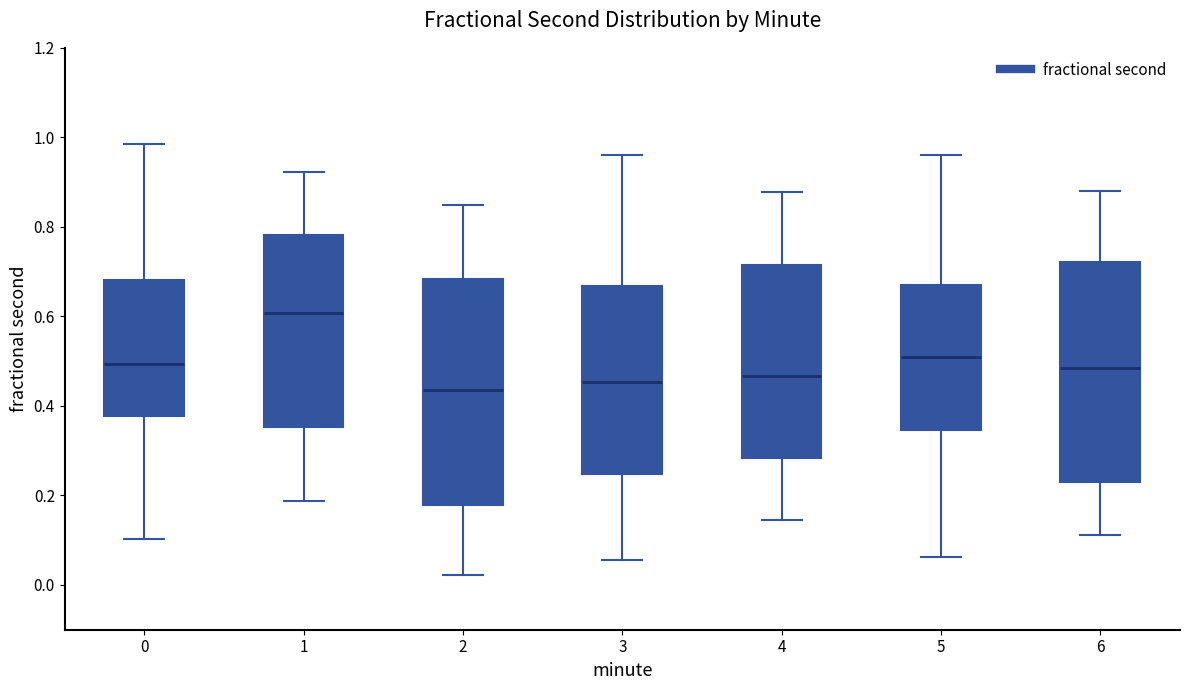

Where is the lower edge of the box at x = 3 on the y-axis? The values are not printed on the chart, so give them approximately, as read against the axis.

0.24